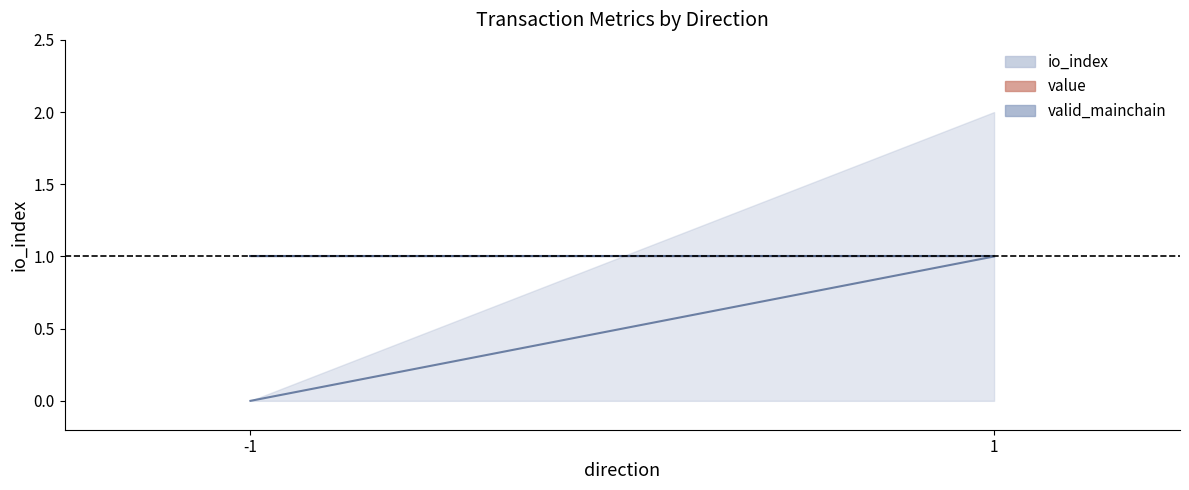

What is the spread (max minus min) of values at 1?

2.0